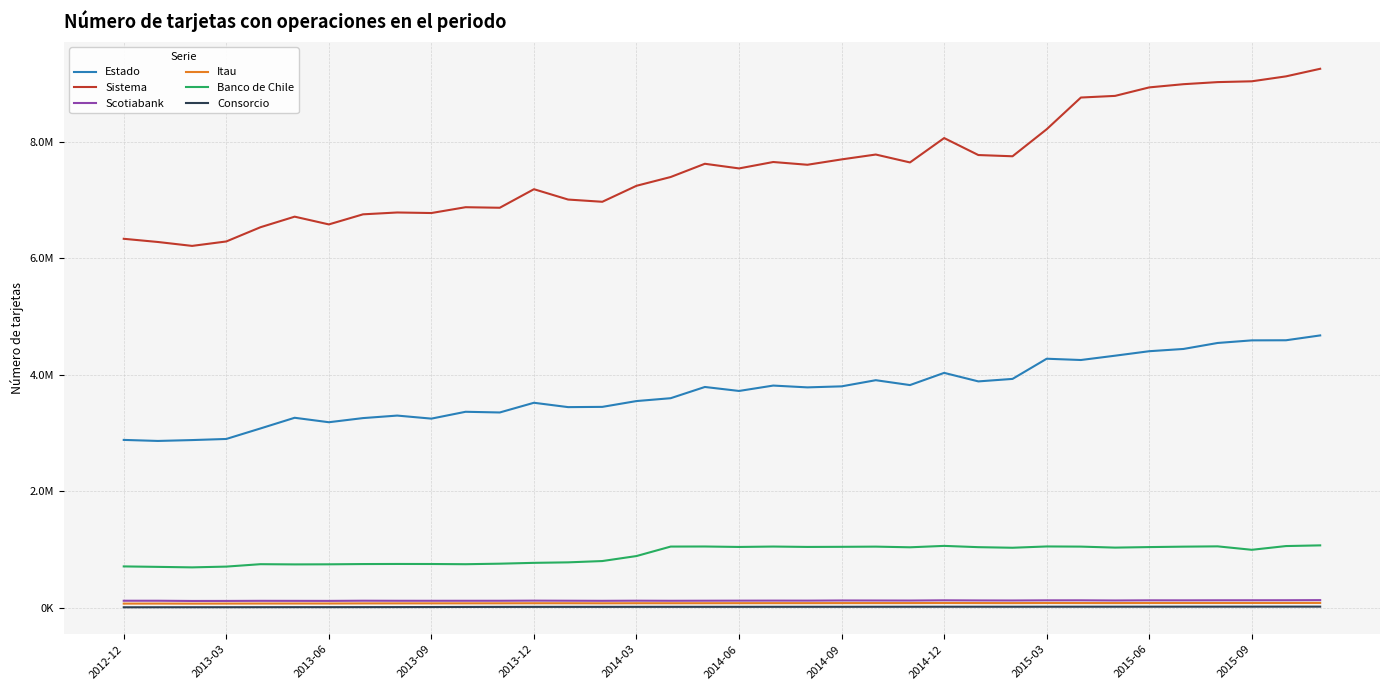

Reading left to right, extract all data points from this chart.

Estado: 2880854	2863081	2878018	2897030	3077719	3260917	3184406	3255479	3298583	3246272	3363837	3351961	3518552	3443749	3448016	3547849	3596939	3789708	3721442	3813839	3782800	3800525	3906072	3822347	4031908	3885481	3928213	4274685	4252770	4326893	4403810	4442468	4545266	4589973	4591758	4674846
Sistema: 6334075	6279109	6211971	6288223	6532648	6714031	6581005	6754148	6785749	6776396	6876274	6866928	7185453	7007752	6969537	7244095	7394916	7622121	7542405	7652393	7605179	7697237	7780786	7645100	8063604	7772099	7750875	8215332	8759506	8787748	8933624	8988530	9024364	9038239	9122942	9253127
Scotiabank: 119283	119323	115673	116123	117869	117368	116759	119788	118666	118556	118743	118939	121104	119665	118049	120157	118700	119835	120906	121632	121244	123930	123361	122678	126630	124525	123623	126235	126599	123848	126428	126138	127026	127402	127923	129764
Itau: 70082	70873	69866	70781	71621	71984	72067	73841	74347	74716	75083	75537	76635	76609	75483	76804	76634	77039	77644	78154	78159	78878	79135	79163	80523	79534	78879	80535	79683	79351	80333	80692	80574	80787	81263	82046
Banco de Chile: 708803	700817	692350	705555	747008	743299	744773	749253	750741	750074	746574	755642	769968	778450	800868	886794	1049457	1050663	1042922	1049799	1043216	1045209	1048459	1037033	1061106	1039232	1029210	1051407	1048737	1031647	1040617	1048102	1053132	994021	1058221	1070103
Consorcio: 6889	7458	7784	8065	8603	9080	9179	9784	10367	11338	12700	13524	14028	14214	14230	14574	14760	14830	14937	15199	15297	15367	15853	16126	16501	16498	16324	16819	16965	17086	17292	17629	17772	18010	18274	18338